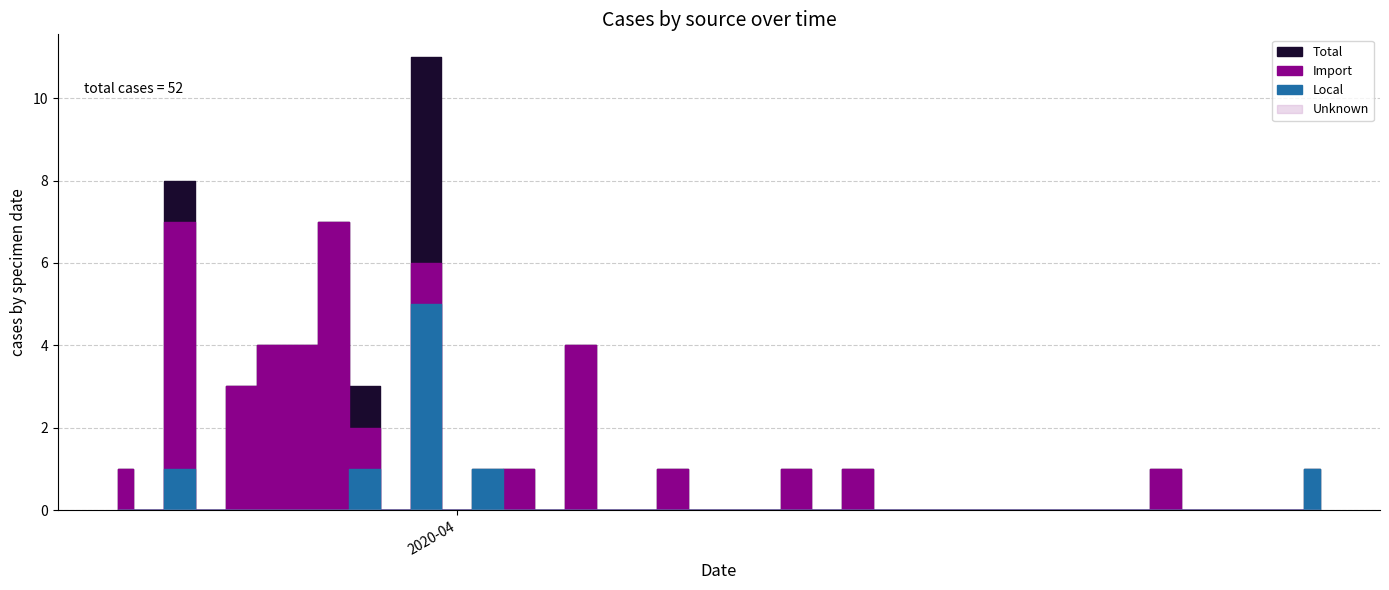

At 2020-04-18, list the series in order from smallest to largest.

Import, Local, Unknown, Total